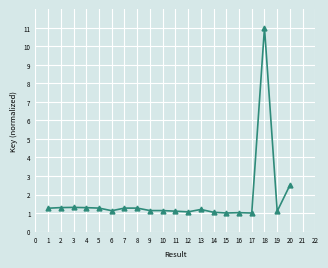

What is the sum of the values at 18 and 8?

12.3